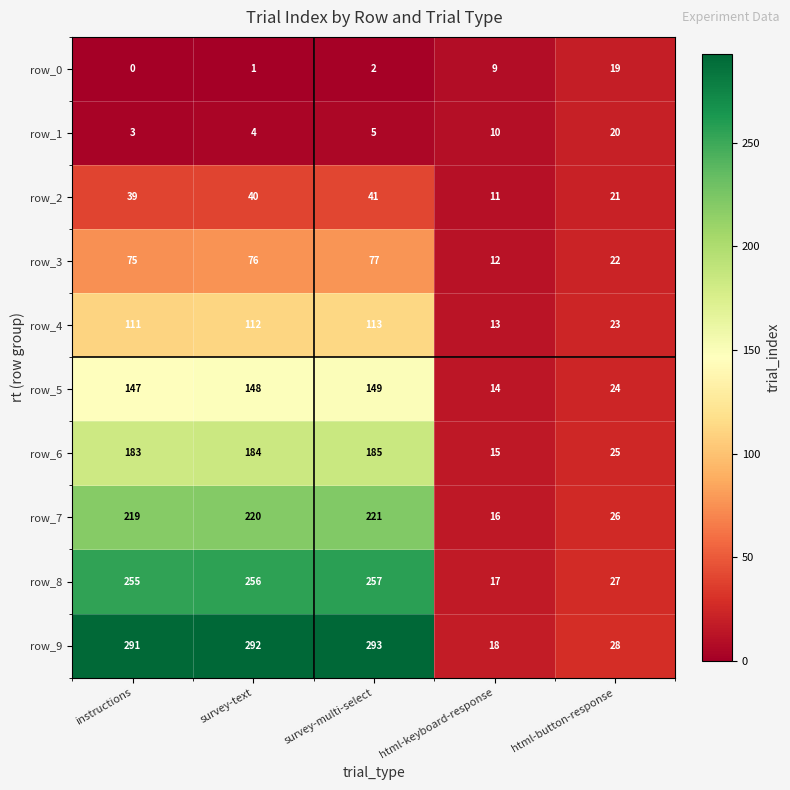

At how many categories does at least one series exceed 194?

3